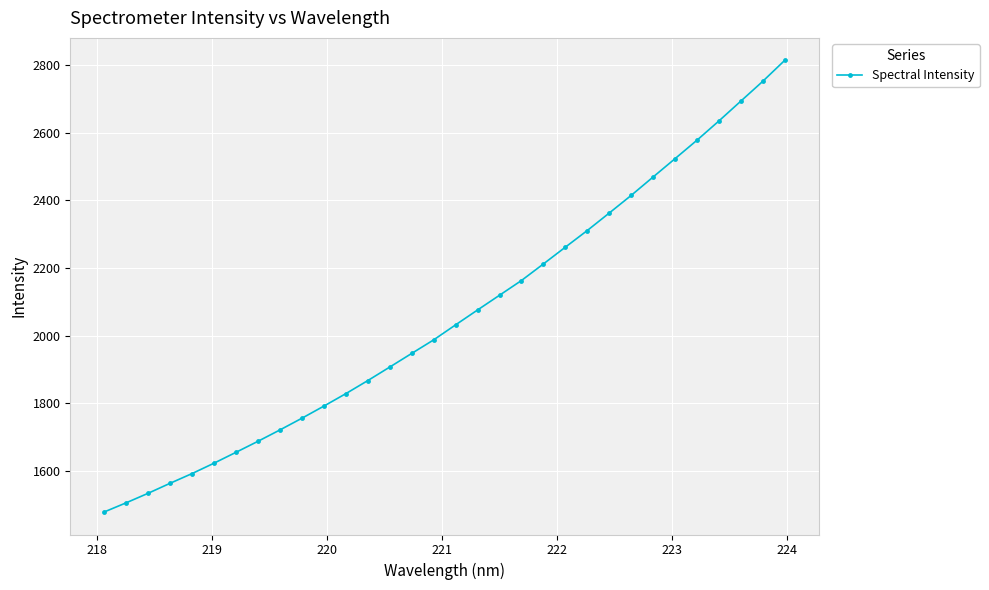

What is the value of the 14th point from the left?

1907.6